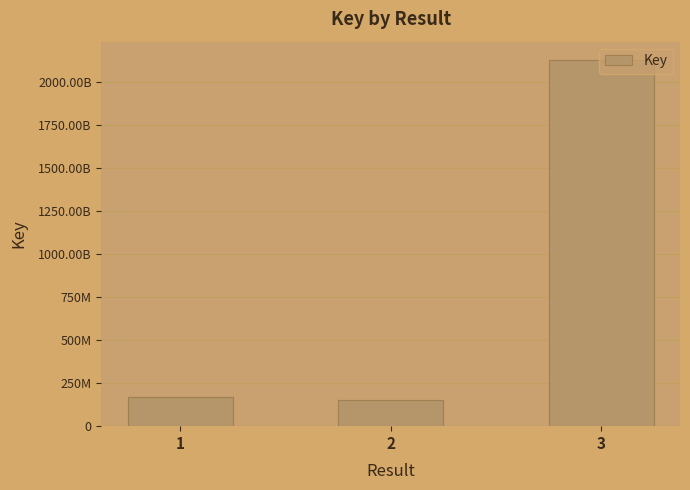

Does the chart contain any negative values?

No